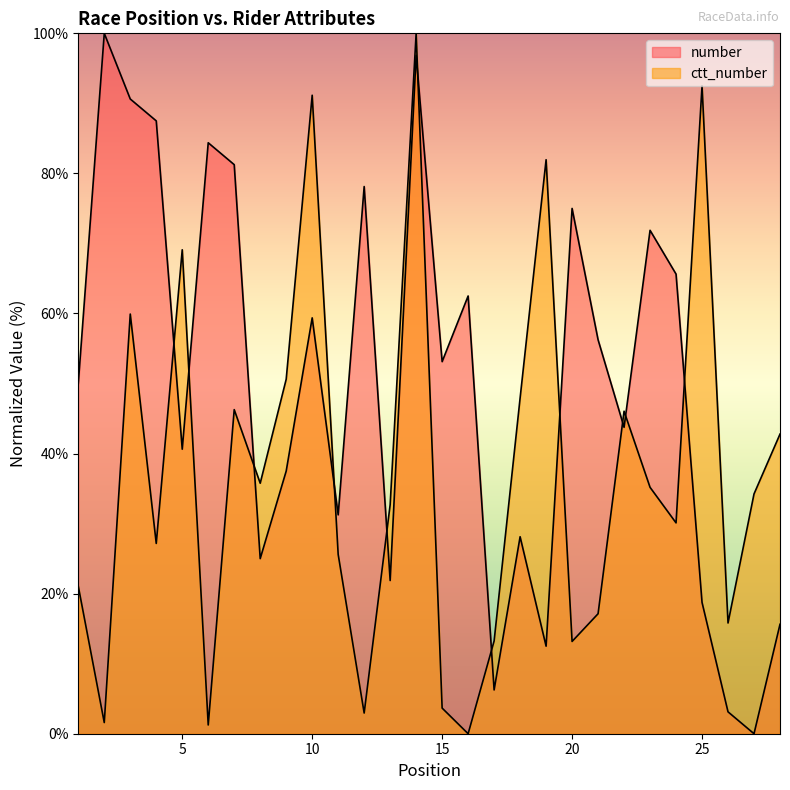

At which label does number reach its peak?

2